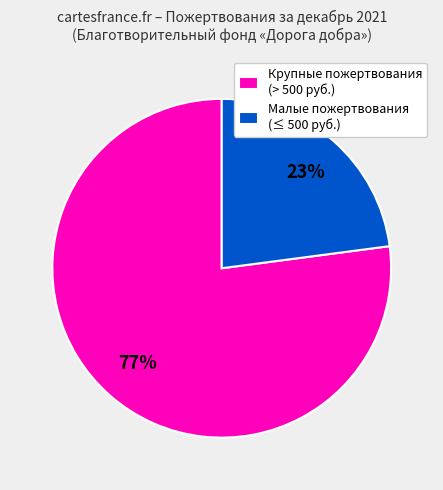

What is the smallest slice in the pie chart?

Малые пожертвования (≤ 500 руб.)